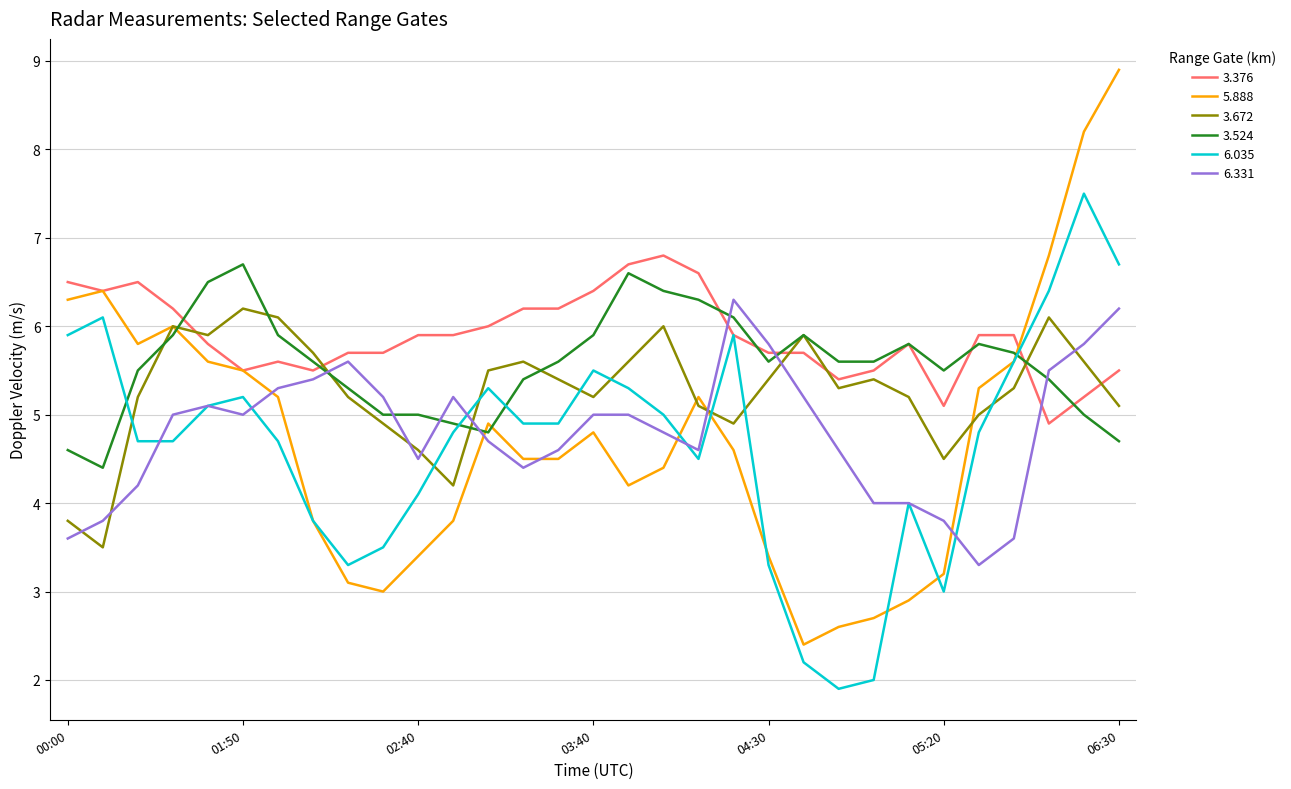

True or false: 6.331 and 3.376 intersect in this chart.

True